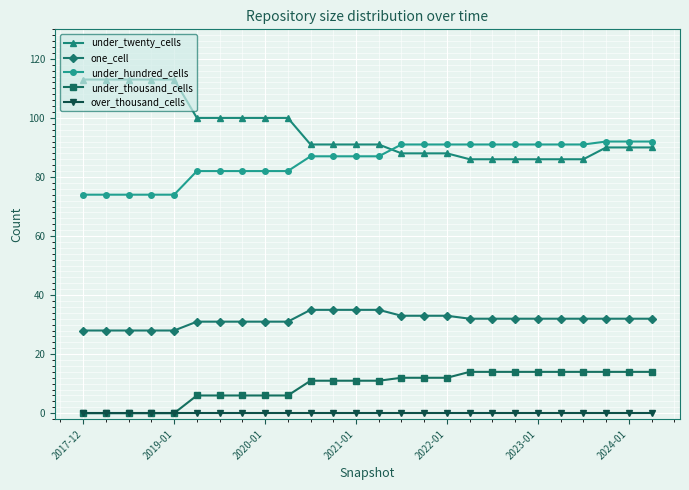

True or false: under_twenty_cells and one_cell cross at least once.

False